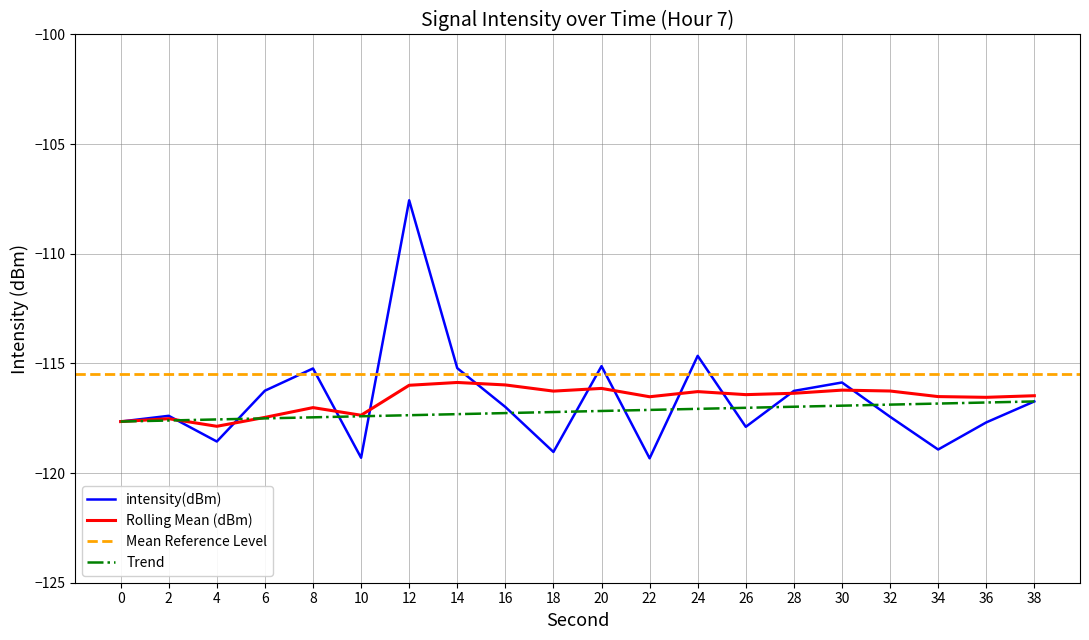

Between 28 and 34, which is larger?

28